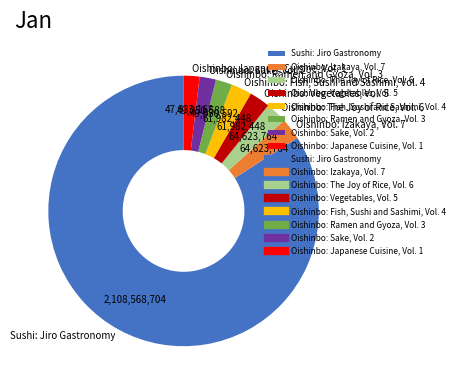

How many slices are in this pie chart?

8